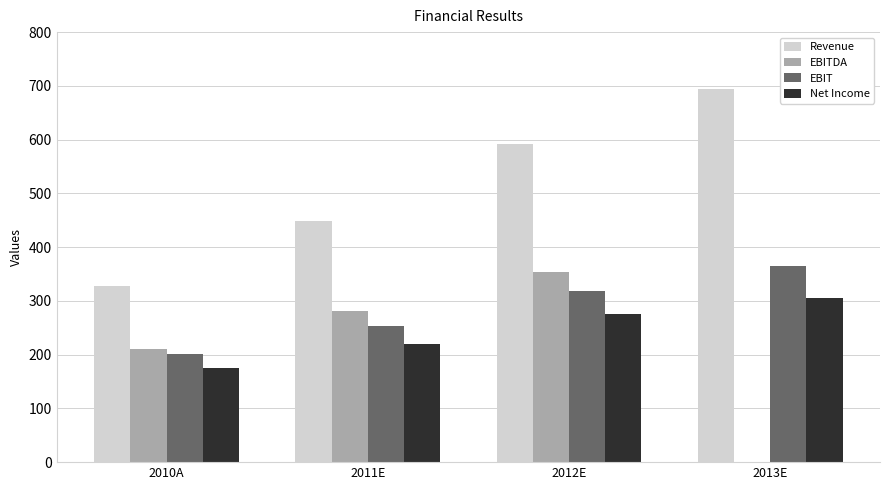

At which label is Net Income closest to 240?

2011E